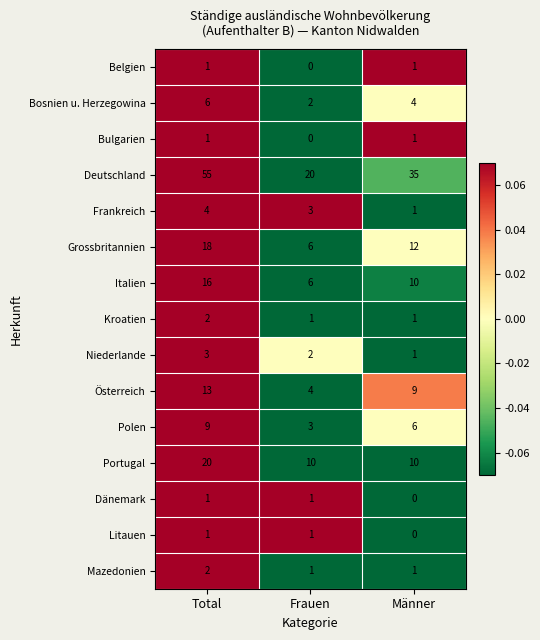

Which series has the largest range (max minus min)?

Deutschland